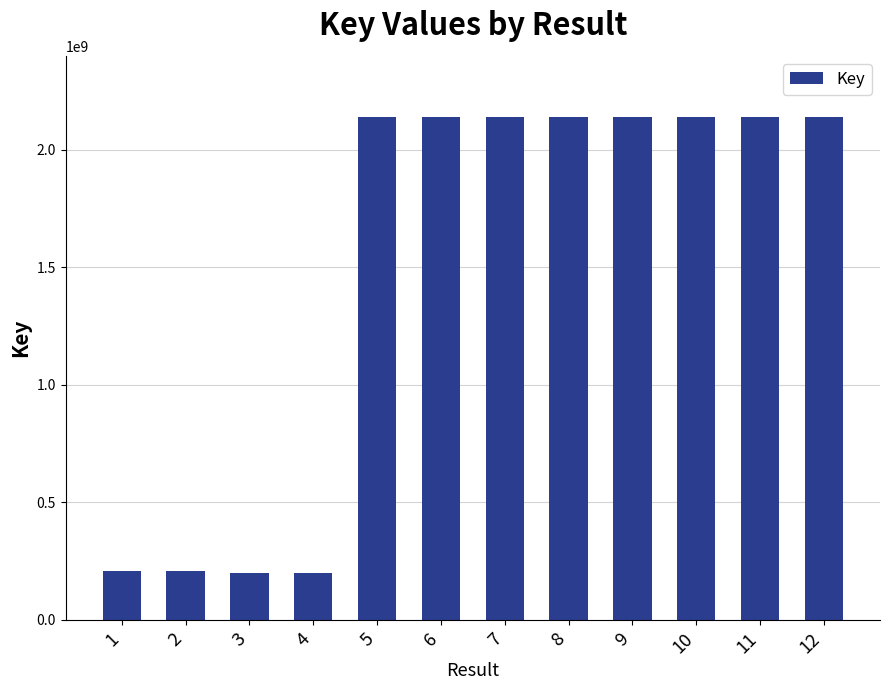

What is the average value?

1493635195